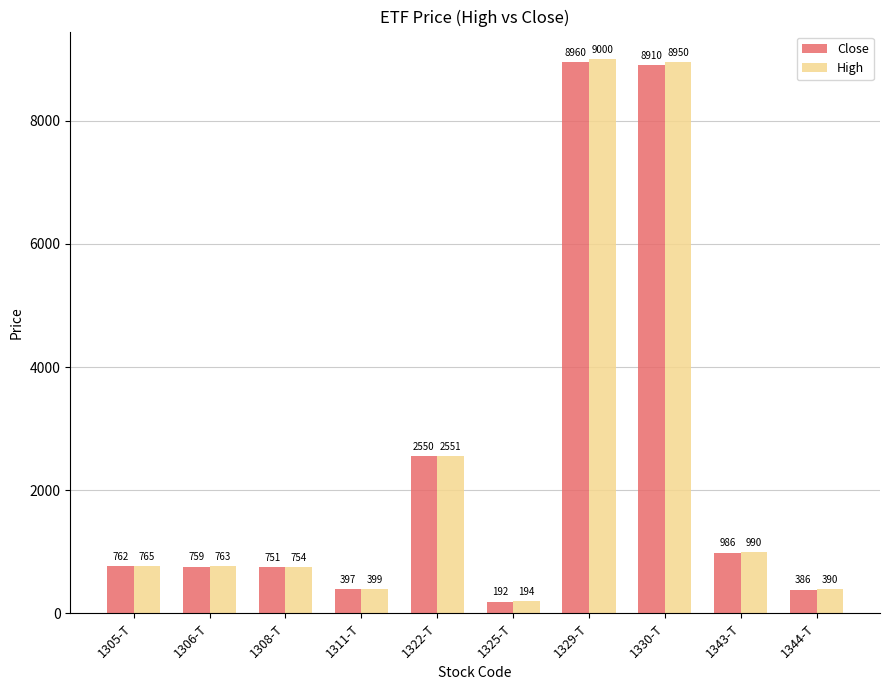

What is the spread (max minus min) of values at 1306-T?

4